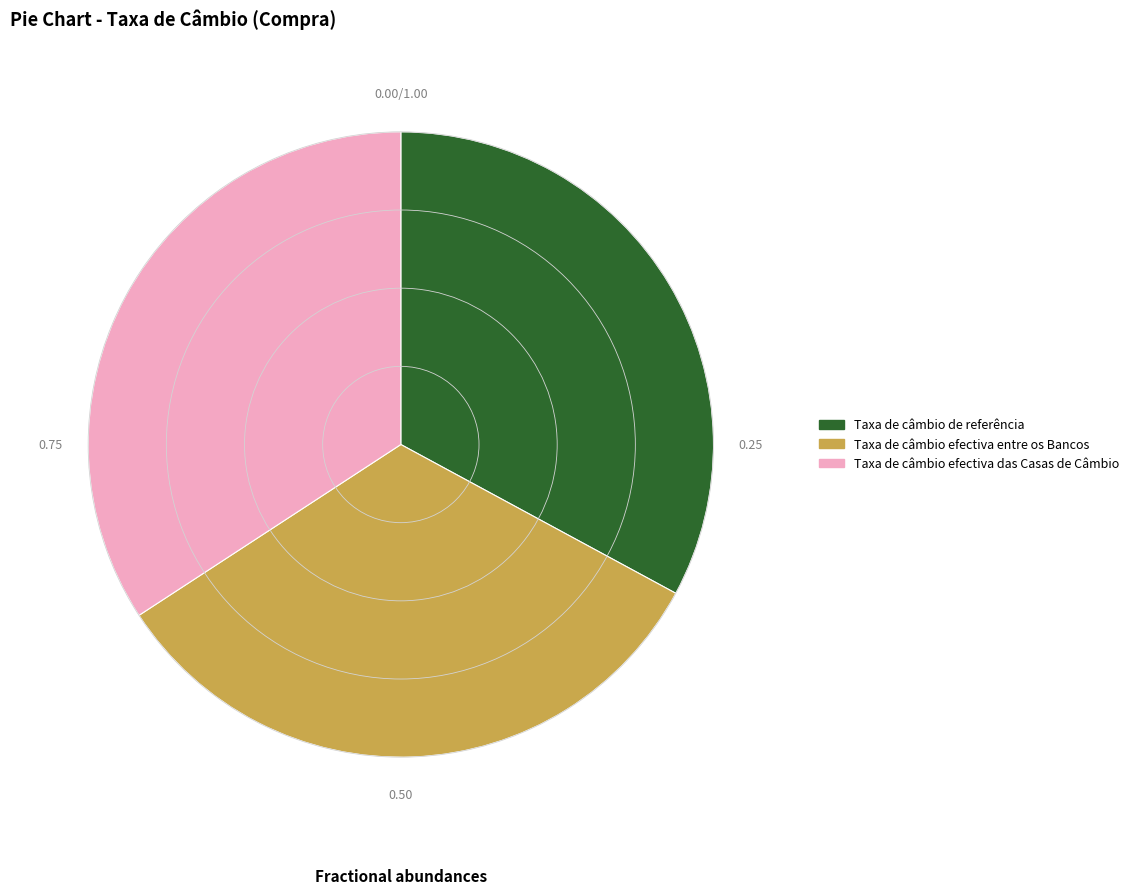

Which category has the biggest portion of the pie?

Taxa de câmbio efectiva das Casas de Câmbio